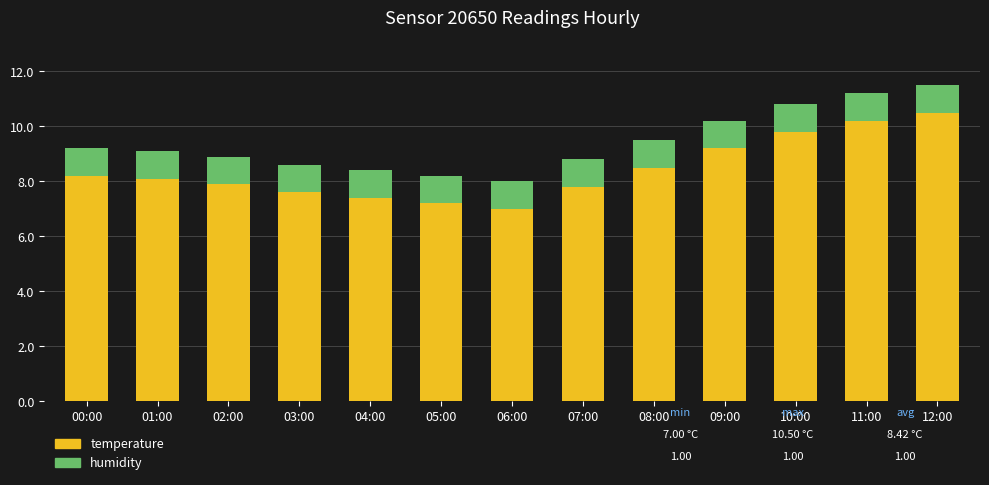

What is the maximum value for temperature?

10.5